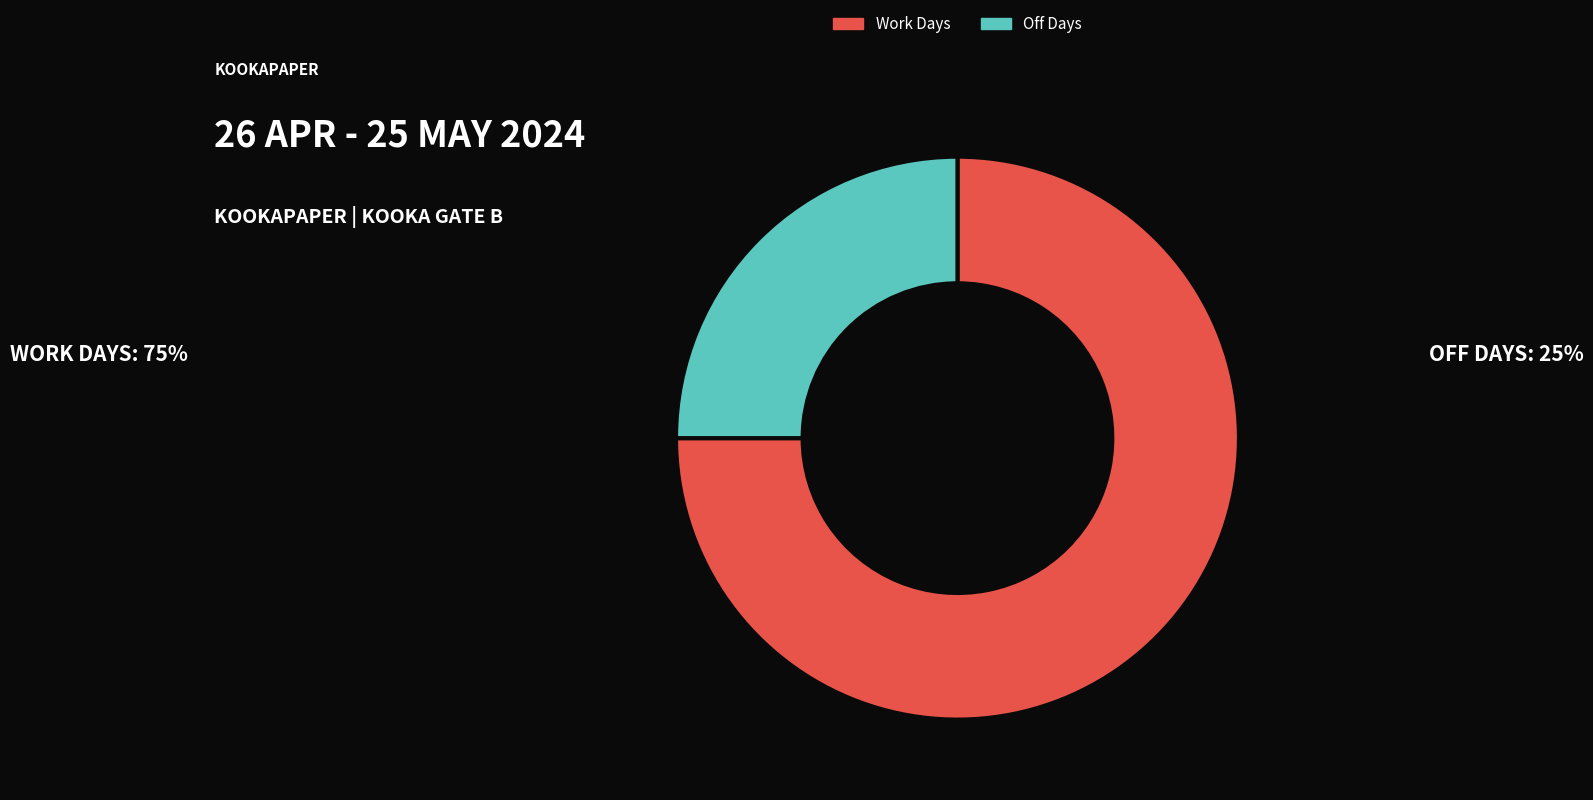

Is the sum of Work Days and Off Days greater than half?

Yes